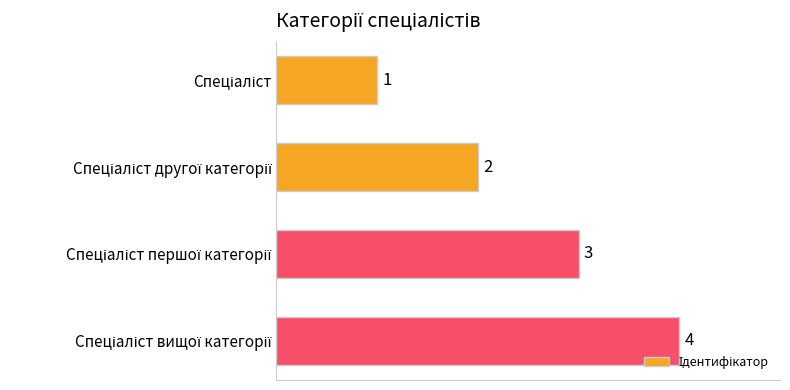

What is the difference between the maximum and minimum values?

3